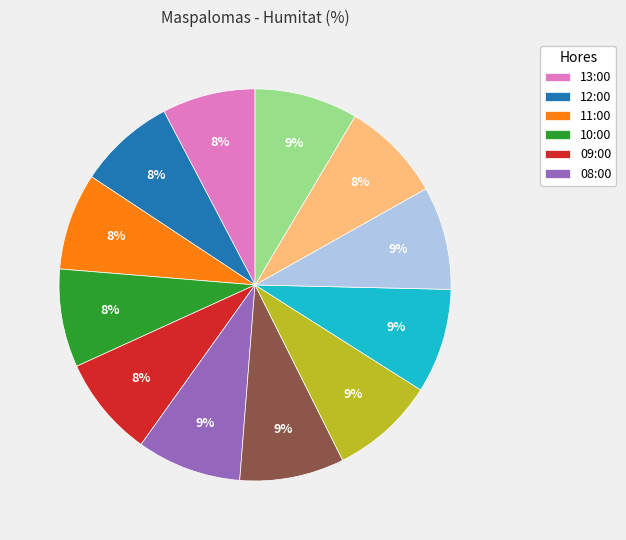

To the nearest percent, what is the average slice percentage?

8%